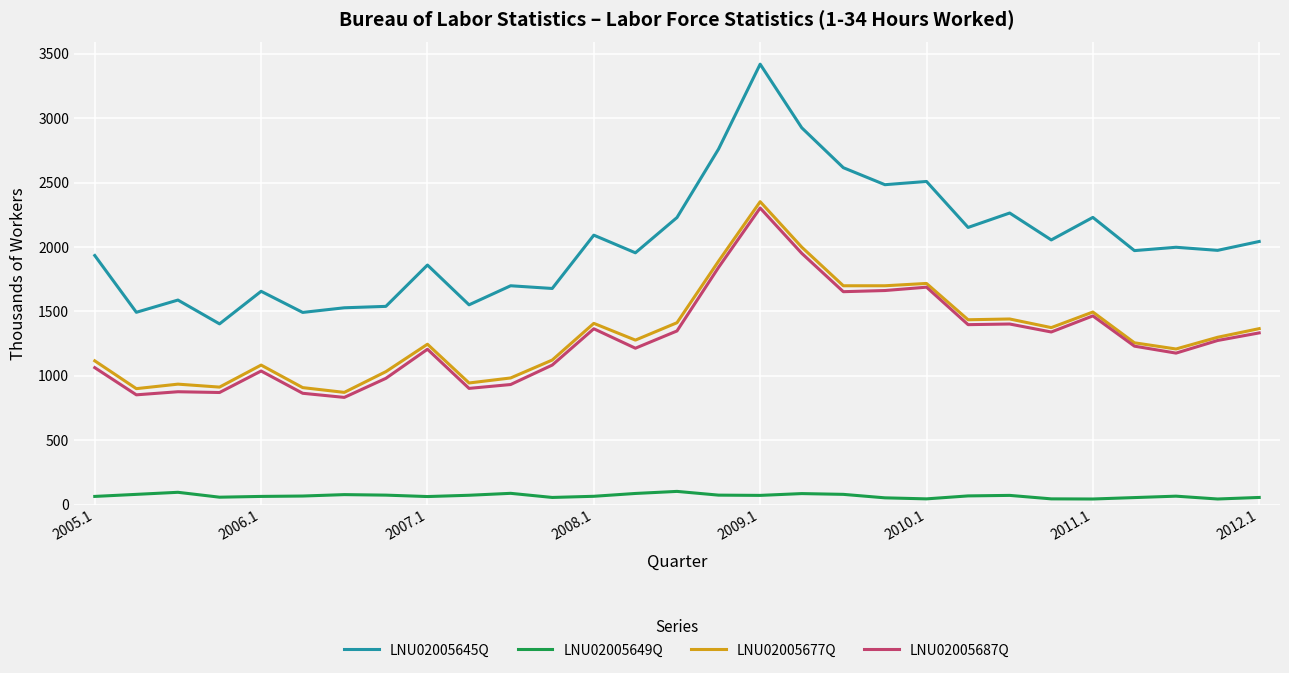

Which series has the largest total across all categories?

LNU02005645Q